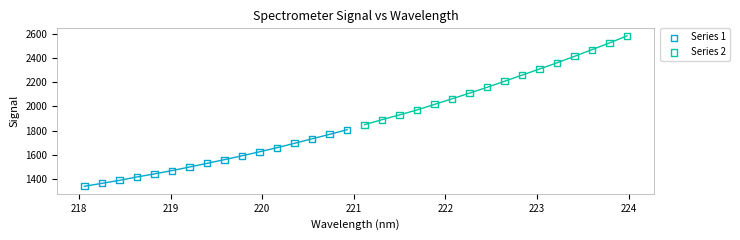

Which series contains the lowest Y value?

Series 1